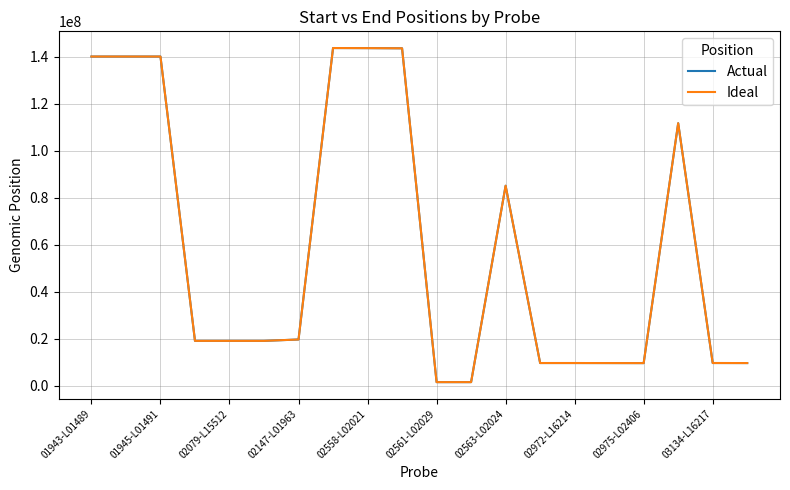

What is the minimum value shown in the chart?

1556580